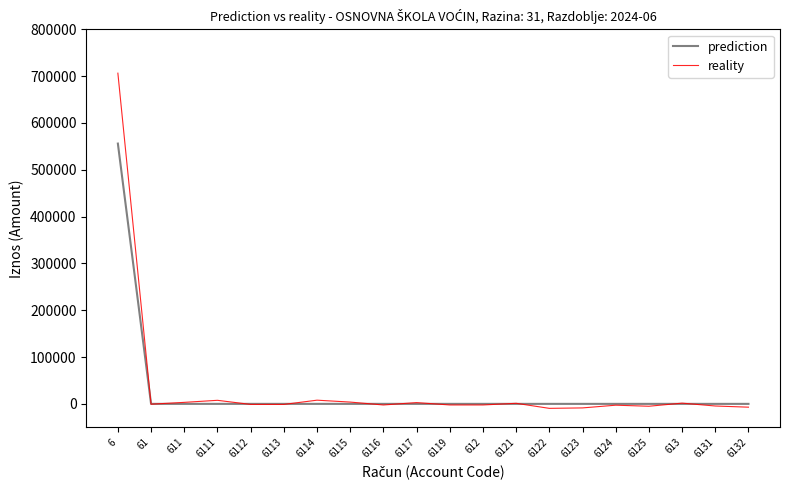

The value of prediction at 6124 is 217250.0. True or false?

False